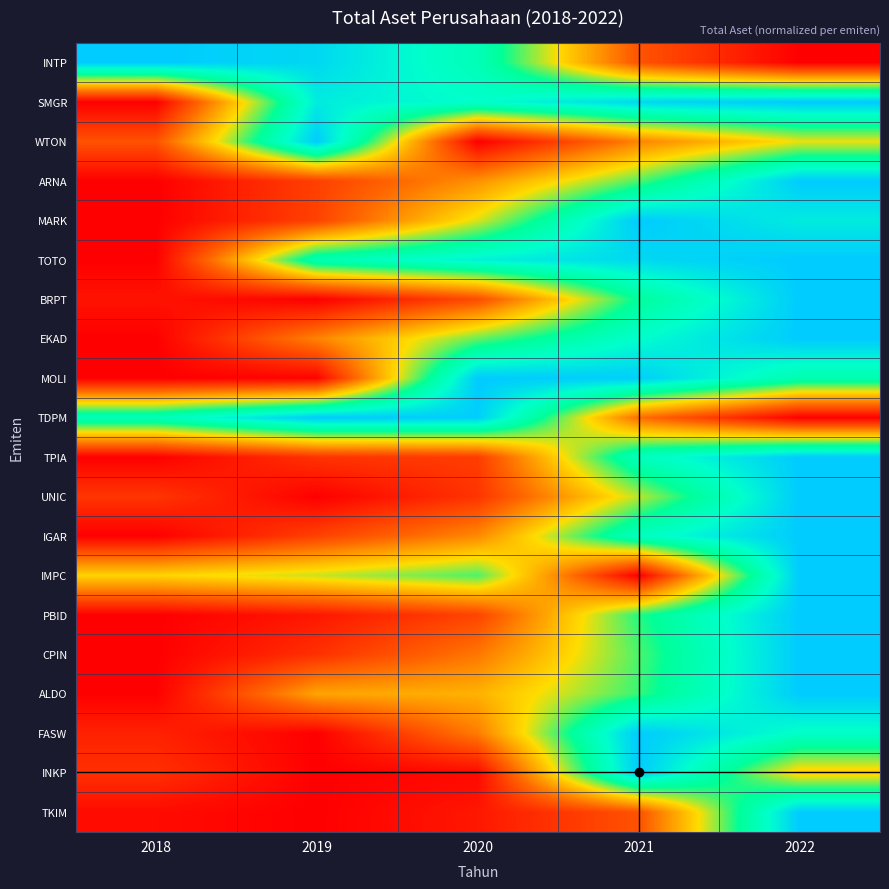

What is the spread (max minus min) of values at 2022?

1.0